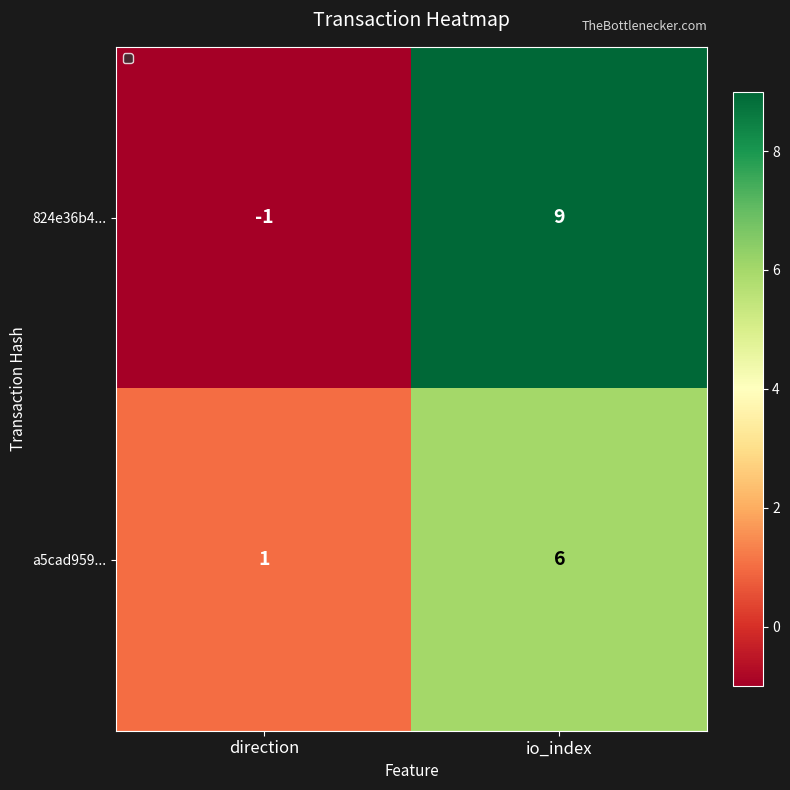

The value of a5cad959... at direction is 1. True or false?

True